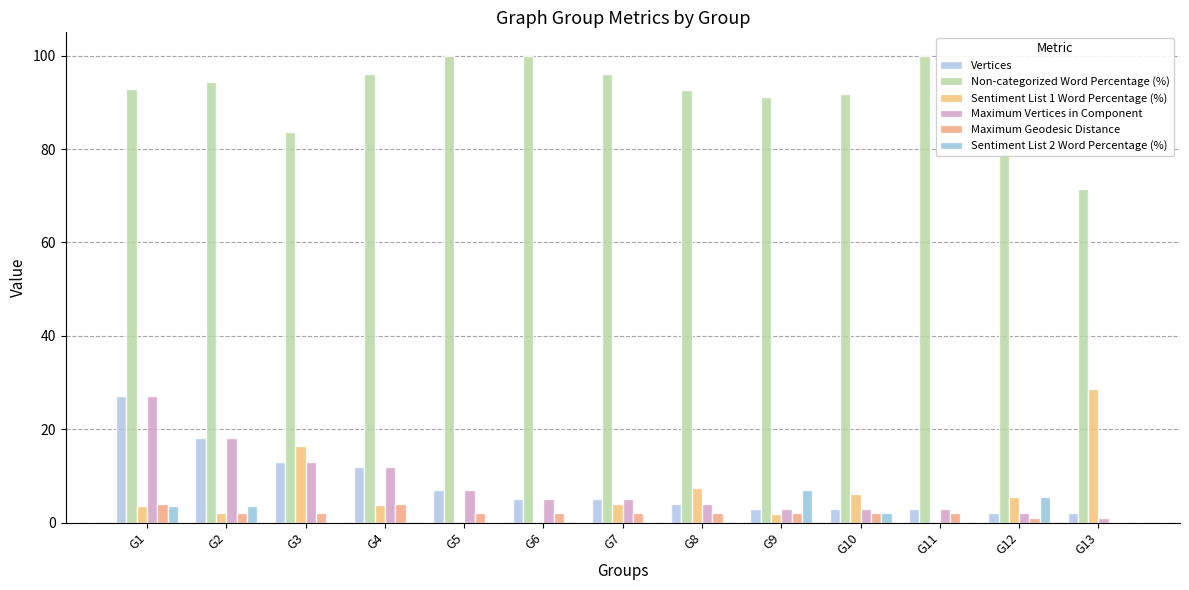

Between G8 and G11, which series saw the biggest shift?

Sentiment List 1 Word Percentage (%)